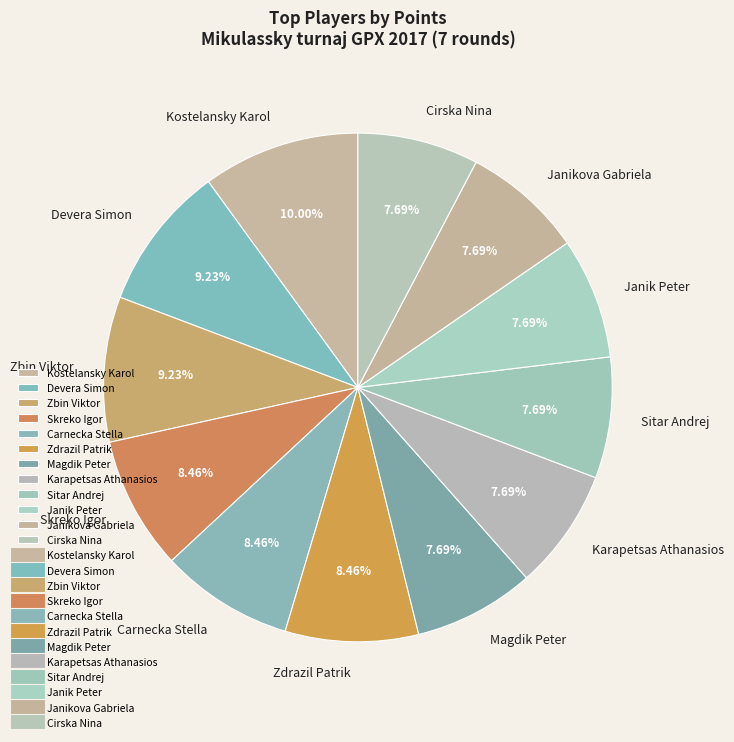

The Carnecka Stella slice represents 16% of the pie. True or false?

False